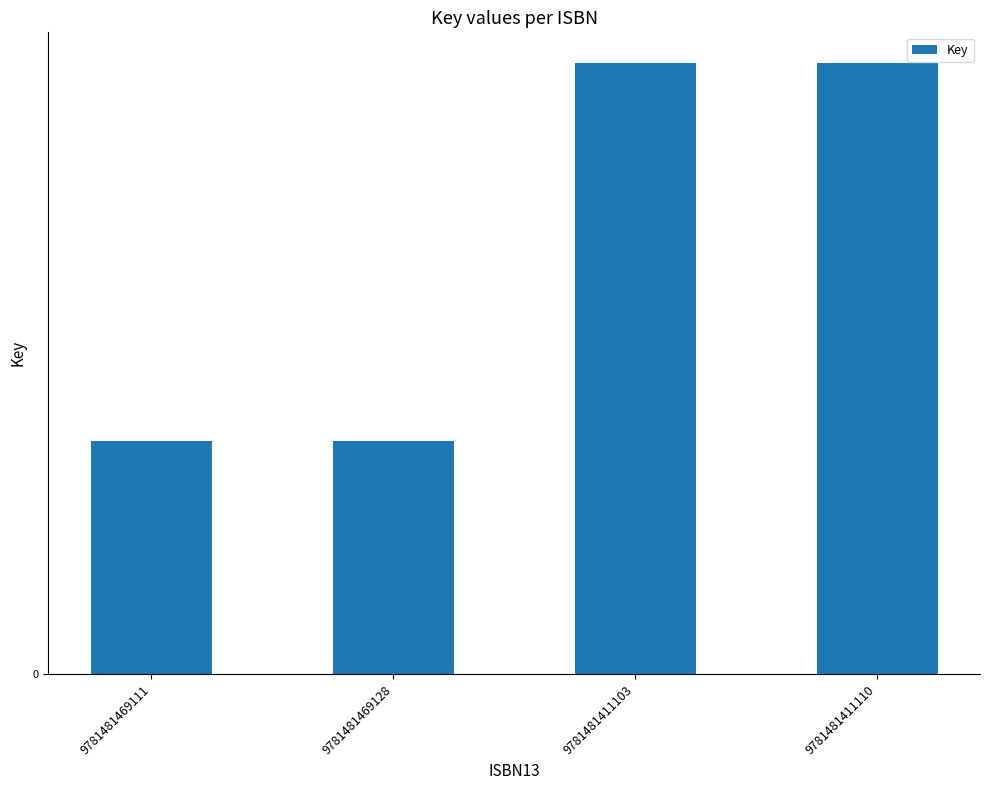

Reading right to left, what are all the values shown in this chart?

9781481411110=435915197	9781481411103=435915197	9781481469128=166553829	9781481469111=166553829